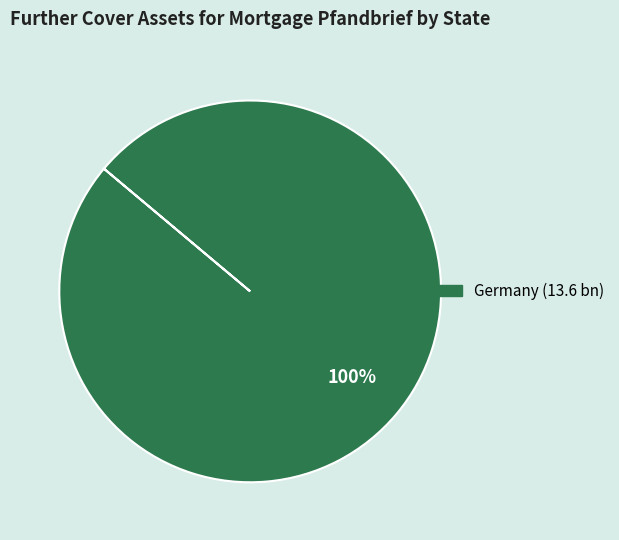

Is there any slice that represents more than half of the pie?

Yes